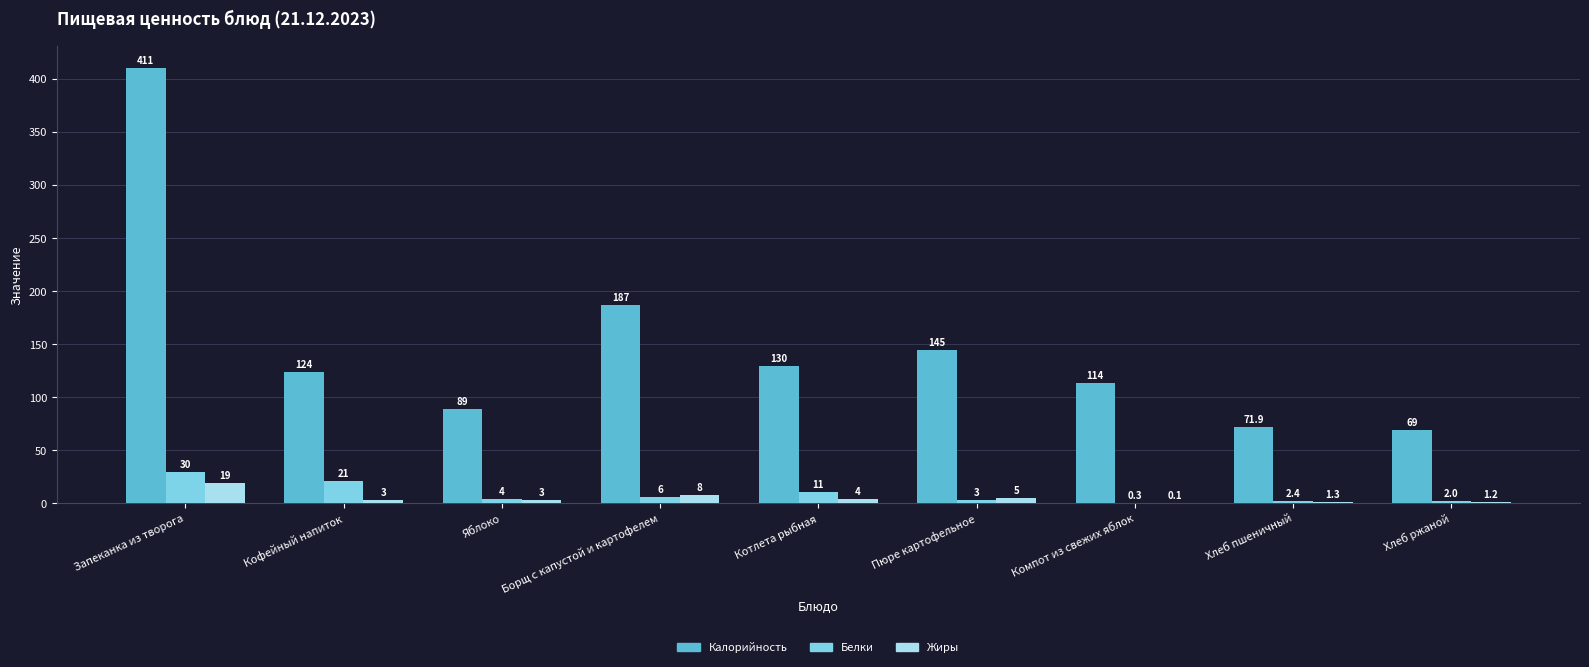

Is the value of Белки at Запеканка из творога greater than the value of Калорийность at Компот из свежих яблок?

No